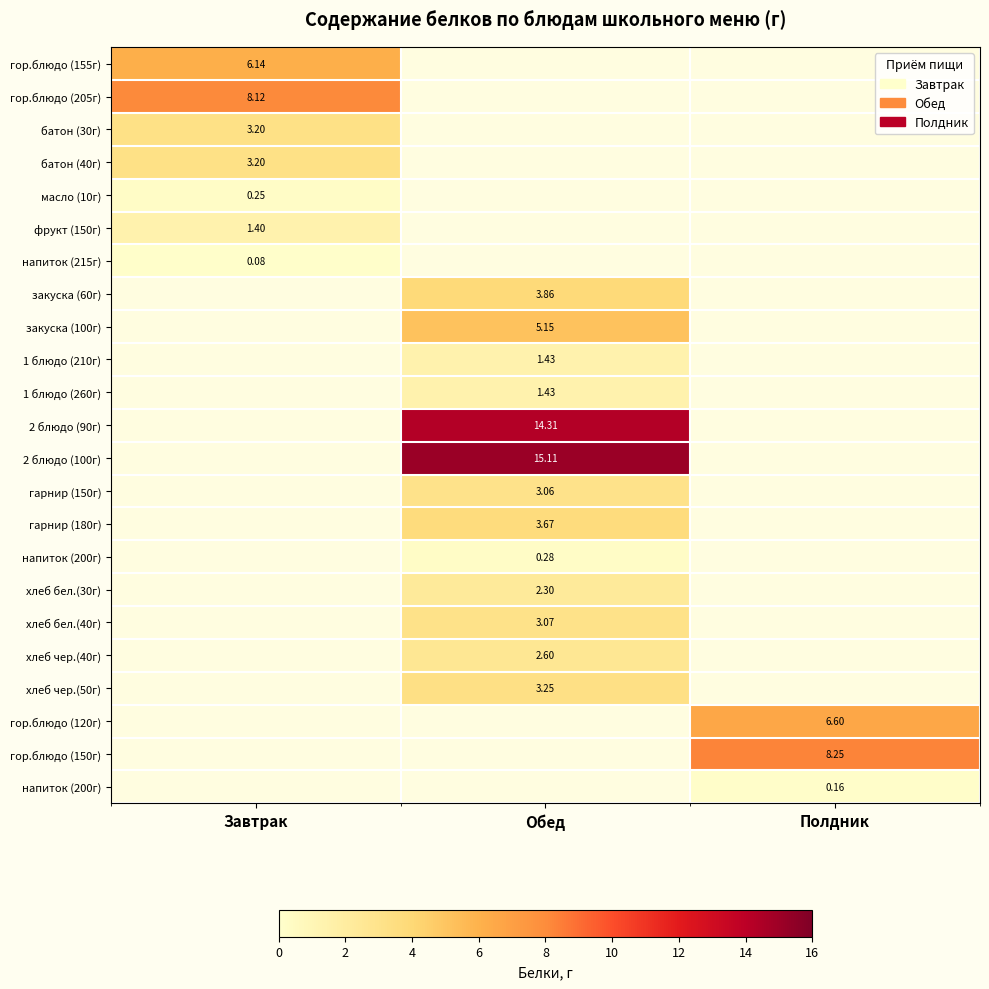

Count the number of data series in this chart.

23